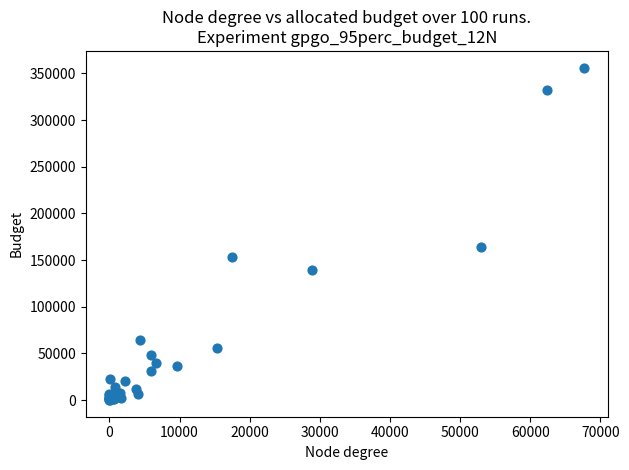

What Y value in the scatter plot is closest to 178152?

163650.4